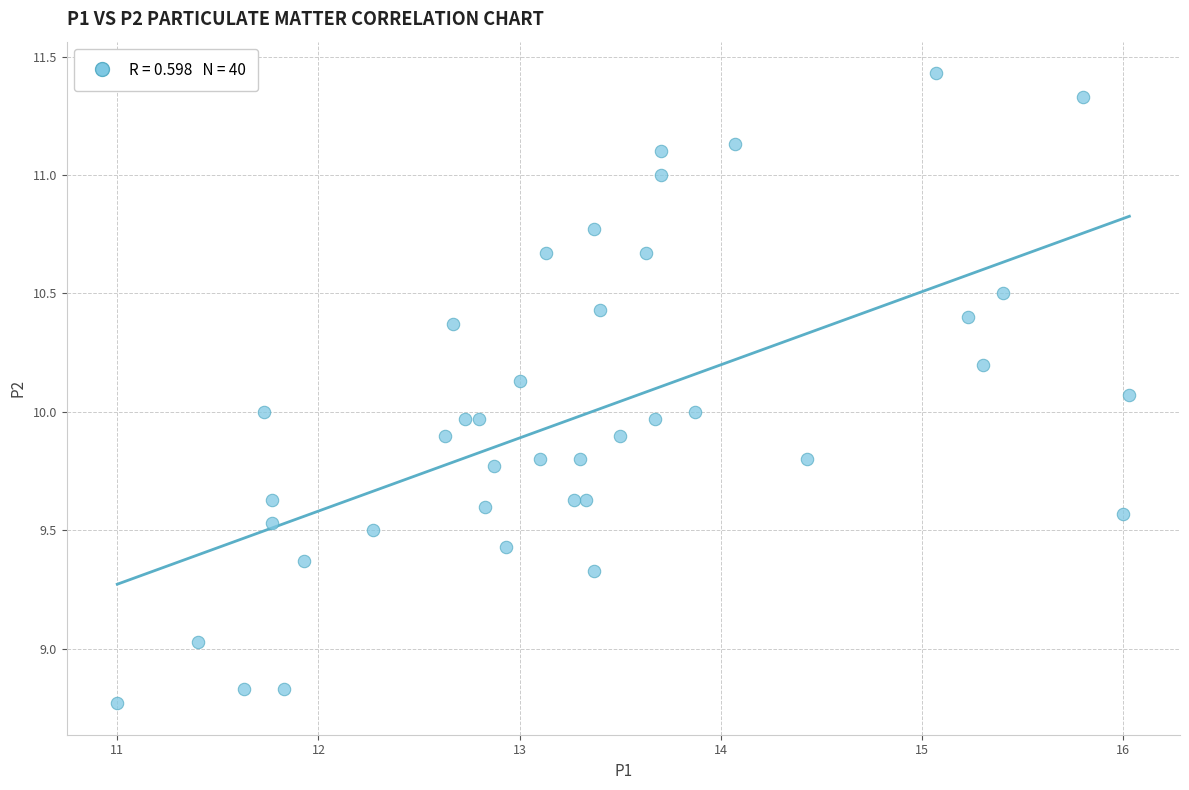

What is the range of Y values (max minus min)?

2.7